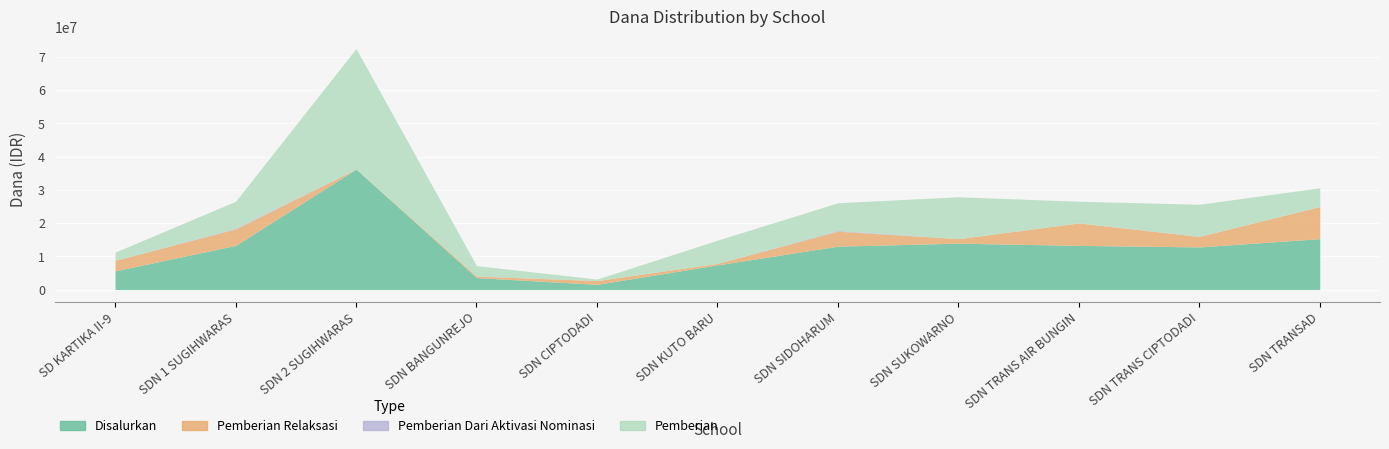

Which series changed the most between SDN BANGUNREJO and SDN TRANS CIPTODADI?

Disalurkan